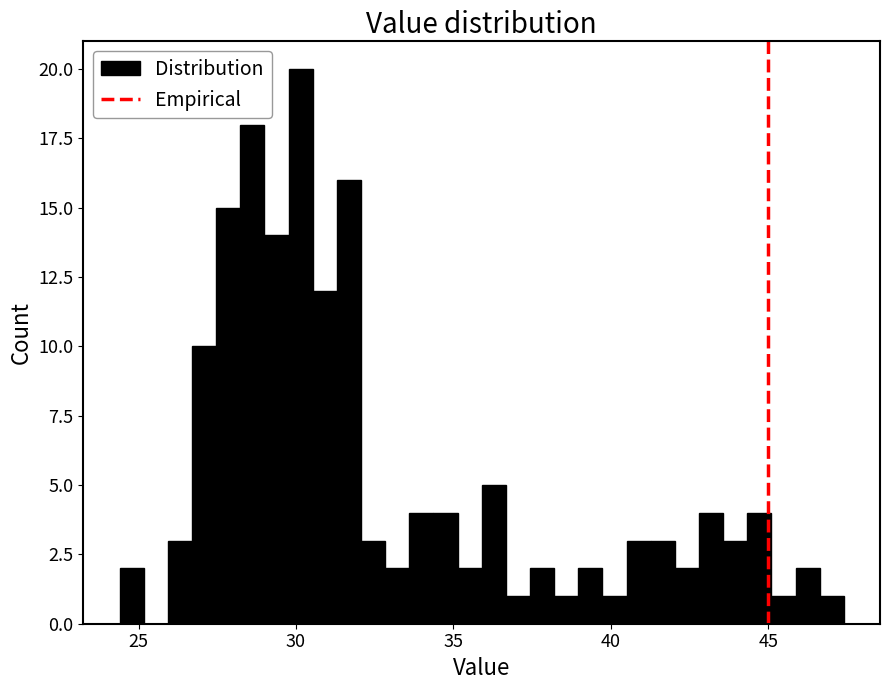

Read against the x-axis, roughly where is the centre of the tallest bar?

30.0